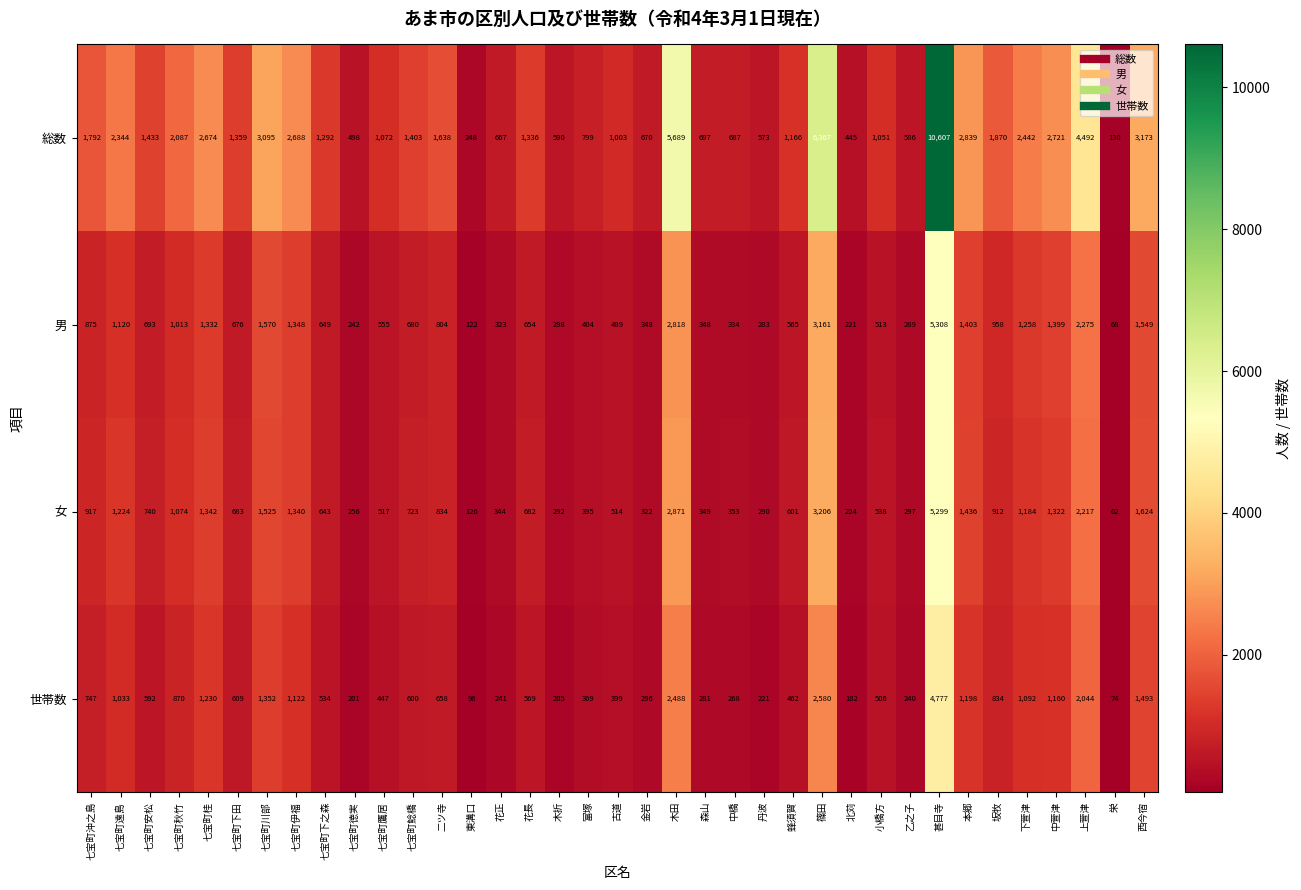

Which series changed the most between 七宝町沖之島 and 七宝町鯰橋?

総数